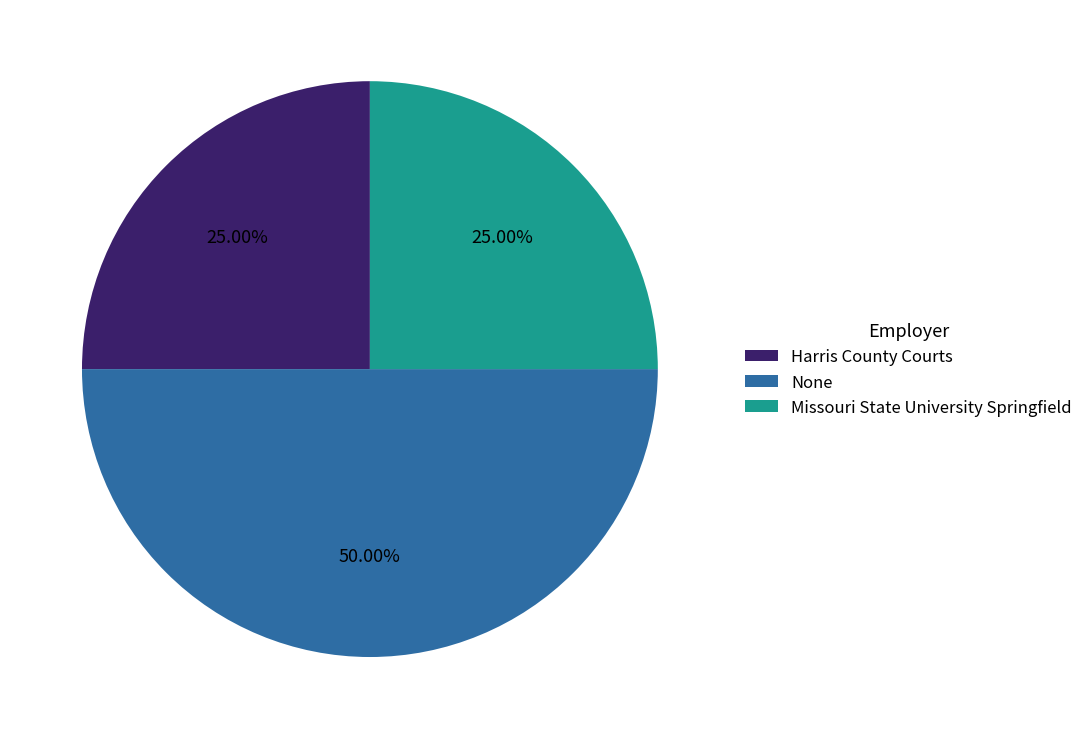

What is the largest slice in the pie chart?

None